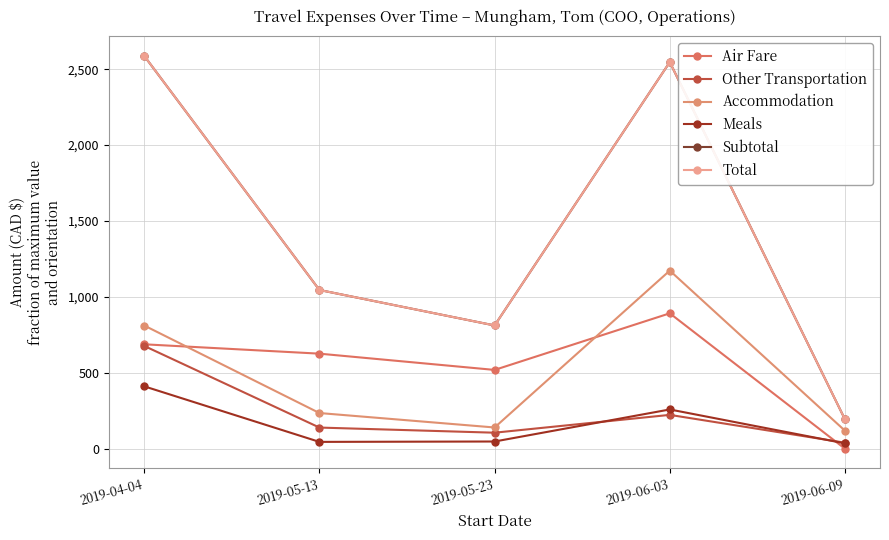

The value of Accommodation at 2019-05-23 is 139.8. True or false?

True